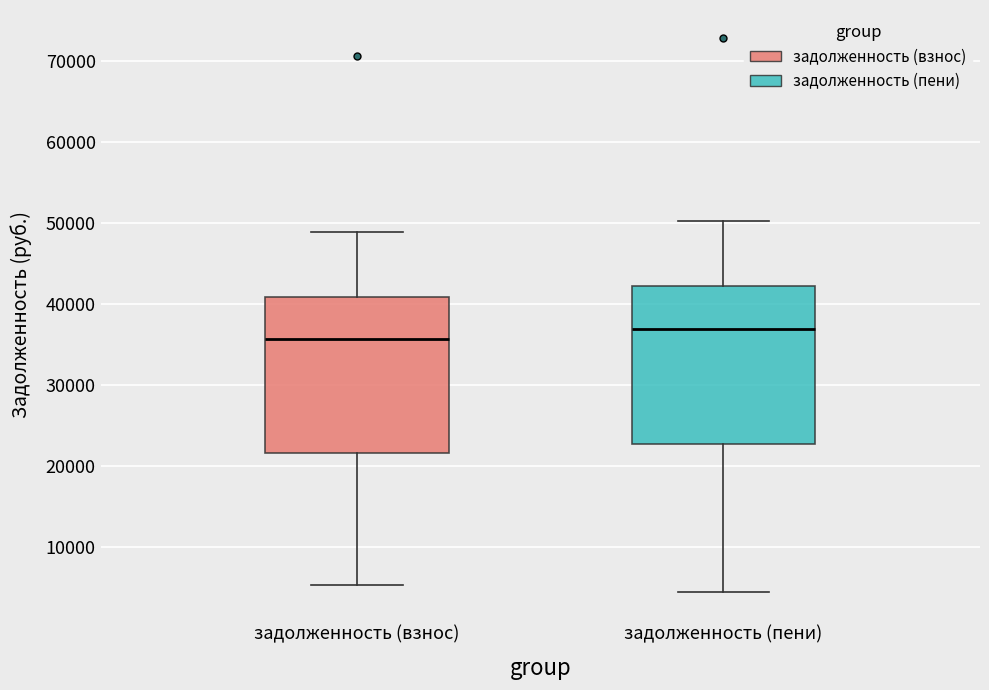

Reading left to right, transcribe this box plot: for each box, give where its median line is, the range the box spans, and where its two whiskers end, as read against the y-axis. The values are not printed on the chart, so give them approximately, as read against the axis.

задолженность (взнос): median 36000, box 22000 to 41000, whiskers 5000 to 49000
задолженность (пени): median 37000, box 23000 to 42000, whiskers 4000 to 50000